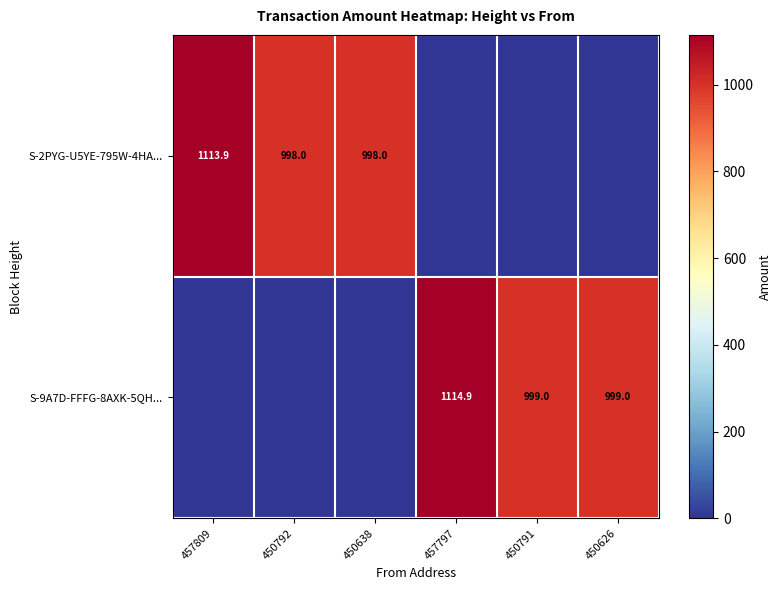

True or false: S-9A7D-FFFG-8AXK-5QH... has a value of 1114.9 at 457797.

True